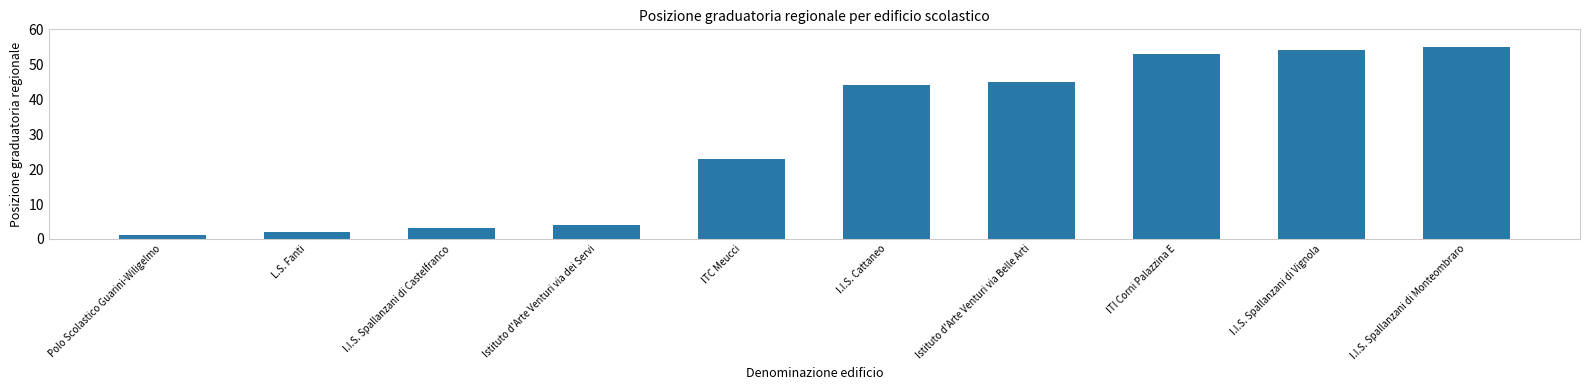

What is the change in value from I.I.S. Spallanzani di Castelfranco to I.I.S. Spallanzani di Monteombraro?

+52